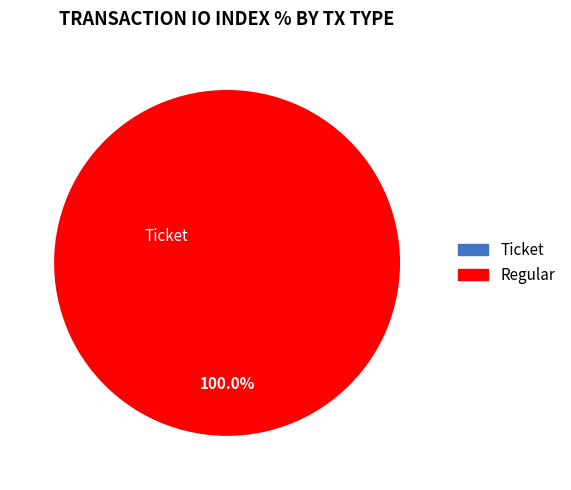

The Regular slice represents 100% of the pie. True or false?

True